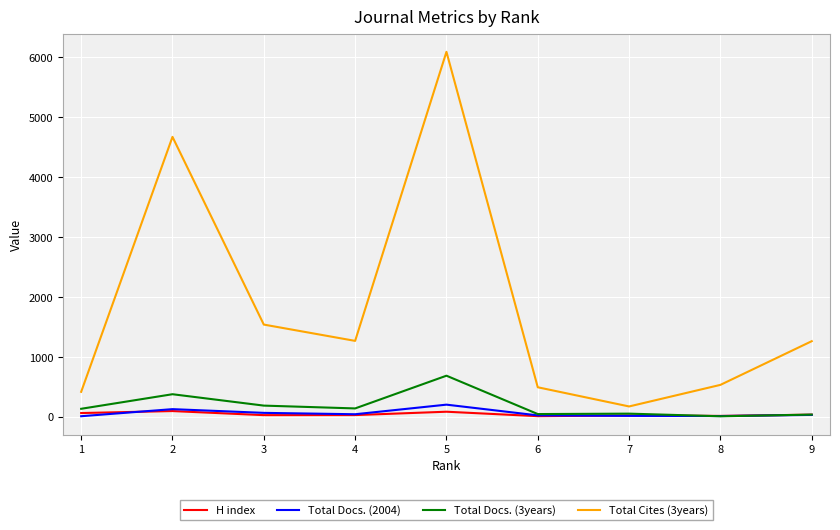

True or false: Total Docs. (2004) and Total Cites (3years) intersect in this chart.

False